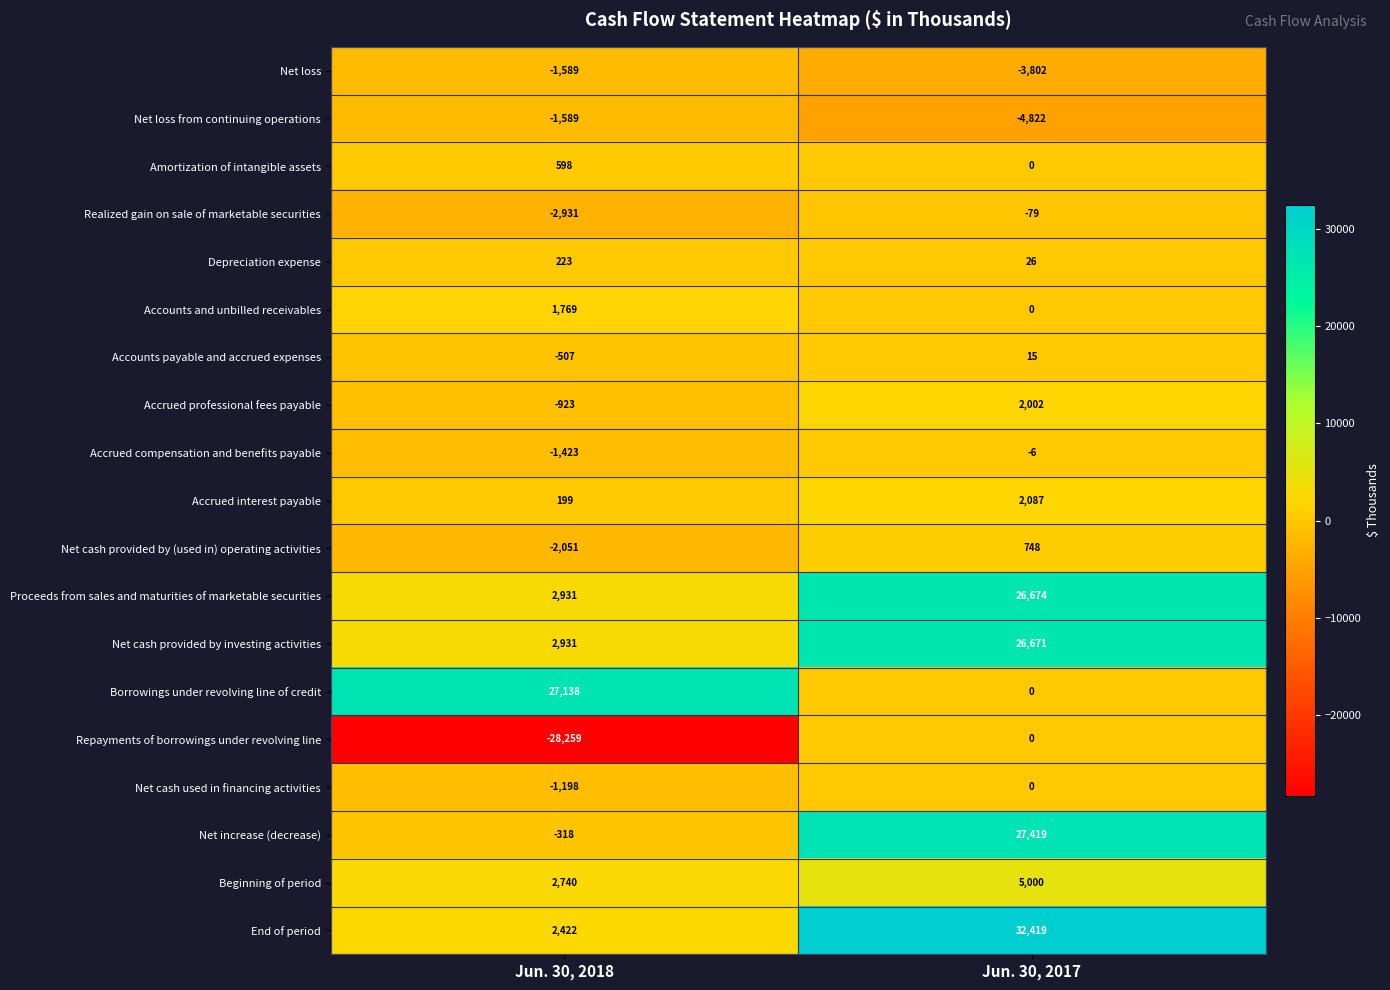

At which category is the sum across all series the highest?

Jun. 30, 2017